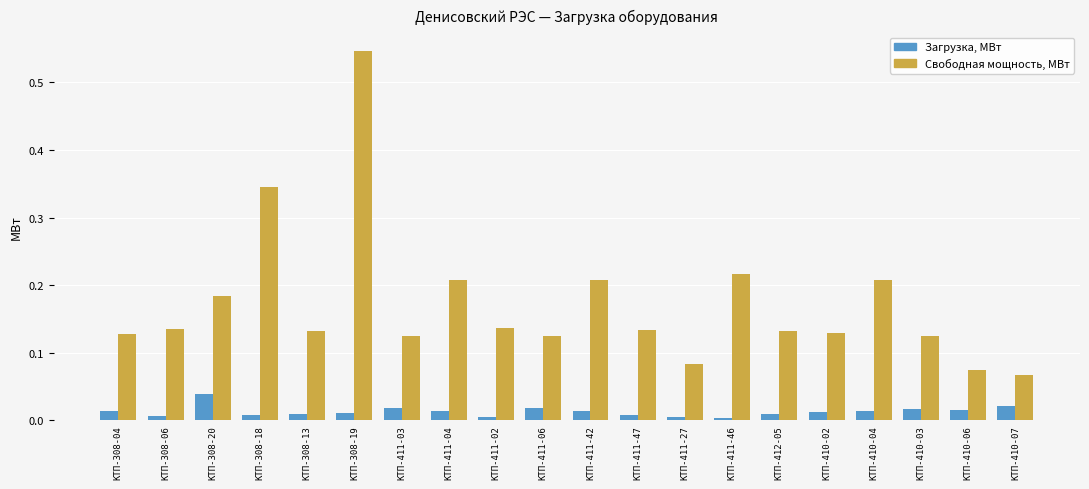

Which category has the highest value in the Загрузка, МВт series?

КТП-308-20